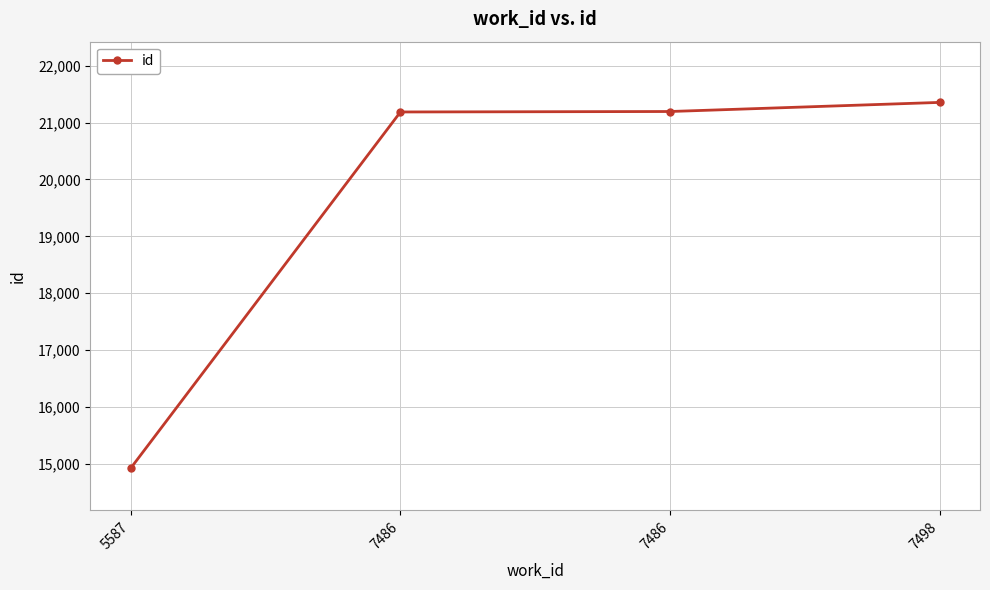

Is it true that the value at 5587 is 14929?

True